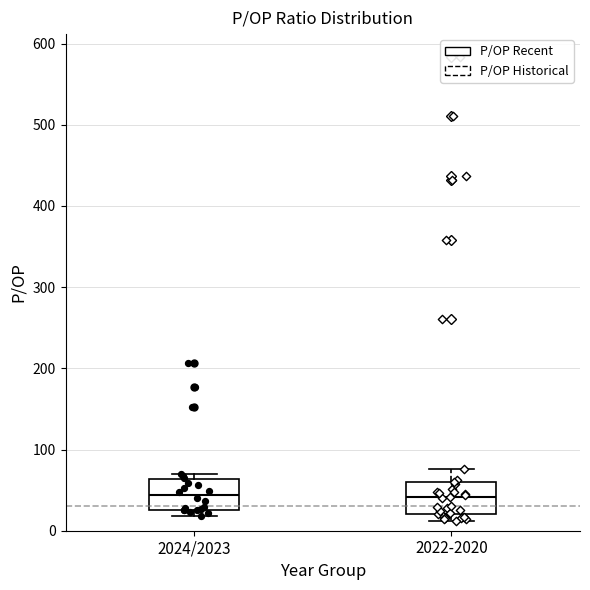

Reading left to right, transcribe this box plot: for each box, give where its median line is, the range the box spans, and where its two whiskers end, as read against the y-axis. The values are not printed on the chart, so give them approximately, as read against the axis.

2024/2023: median 40, box 30 to 60, whiskers 20 to 70
2022-2020: median 40, box 20 to 60, whiskers 10 to 80